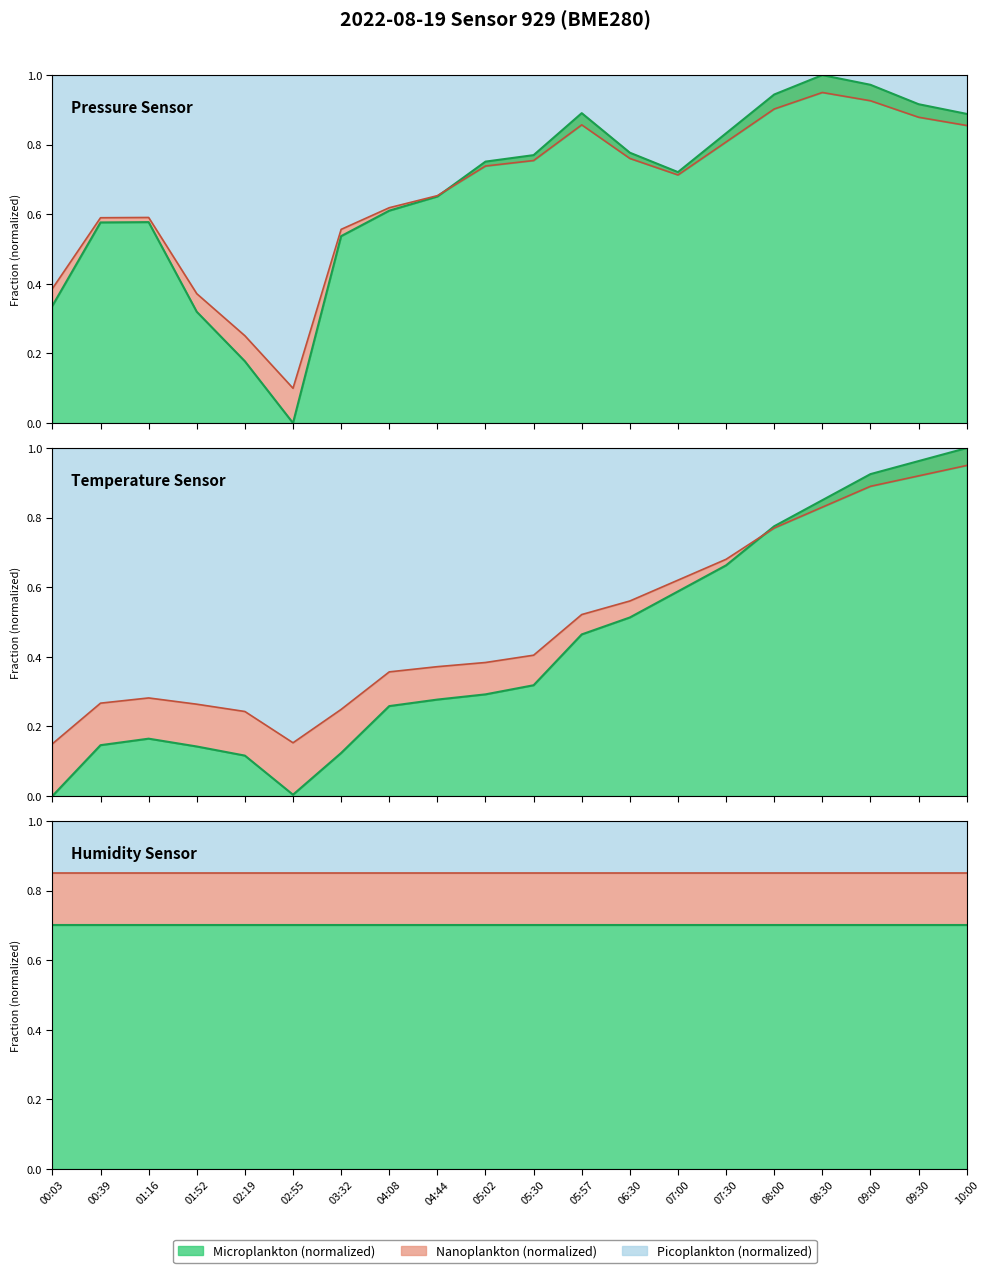

Does the chart display data point markers on the line(s)?

No